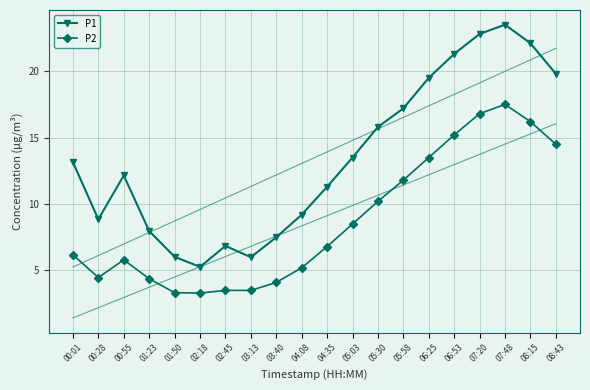

True or false: P2 and P1 cross at least once.

False